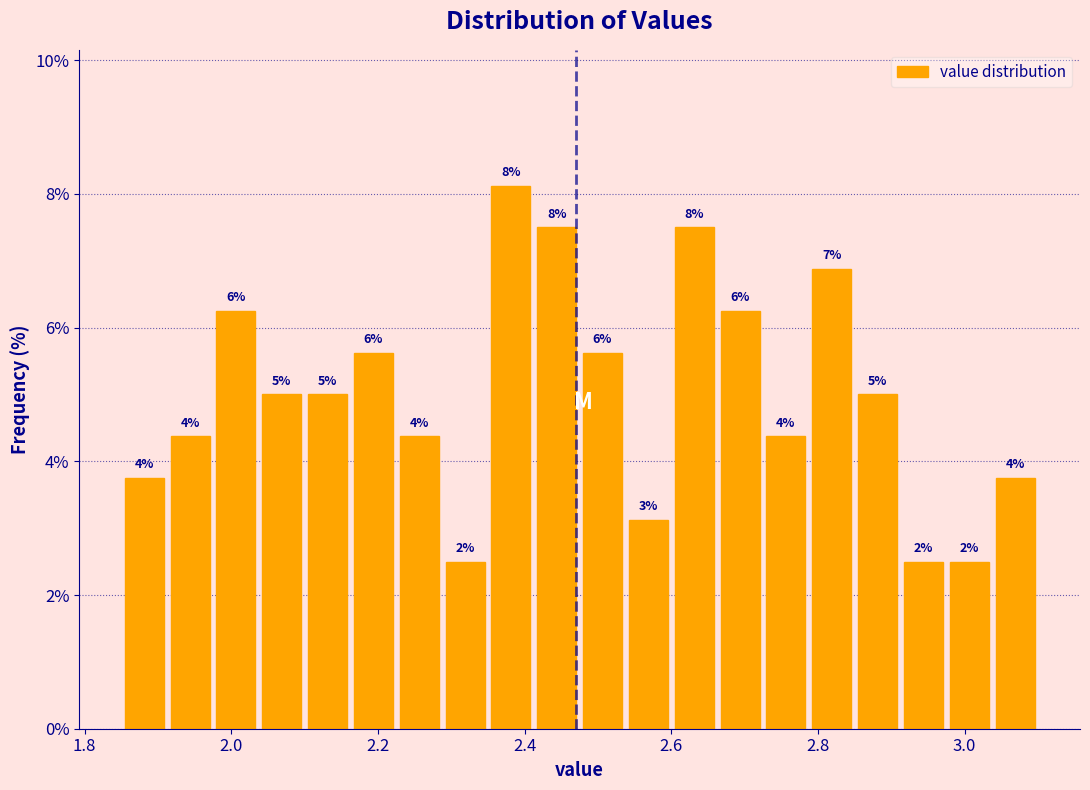

Read against the x-axis, roughly where is the centre of the tallest bar?

2.38